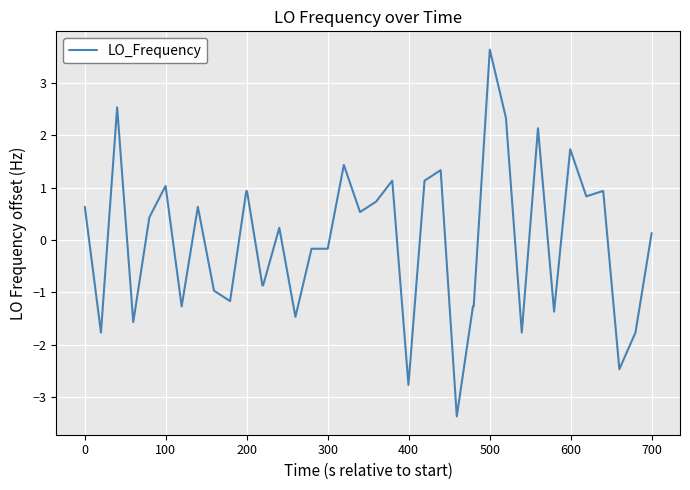

Reading left to right, extract all data points from this chart.

0.6	-1.8	2.5	-1.6	0.4	1.0	-1.3	0.6	-1.0	-1.2	0.9	0.9	-0.9	-0.9	0.2	-1.5	-0.2	-0.2	1.4	0.5	0.7	1.1	-2.8	1.1	1.3	-3.4	-1.3	-1.3	3.6	2.3	-1.8	2.1	-1.4	1.7	0.8	0.9	0.9	-2.5	-1.8	0.1